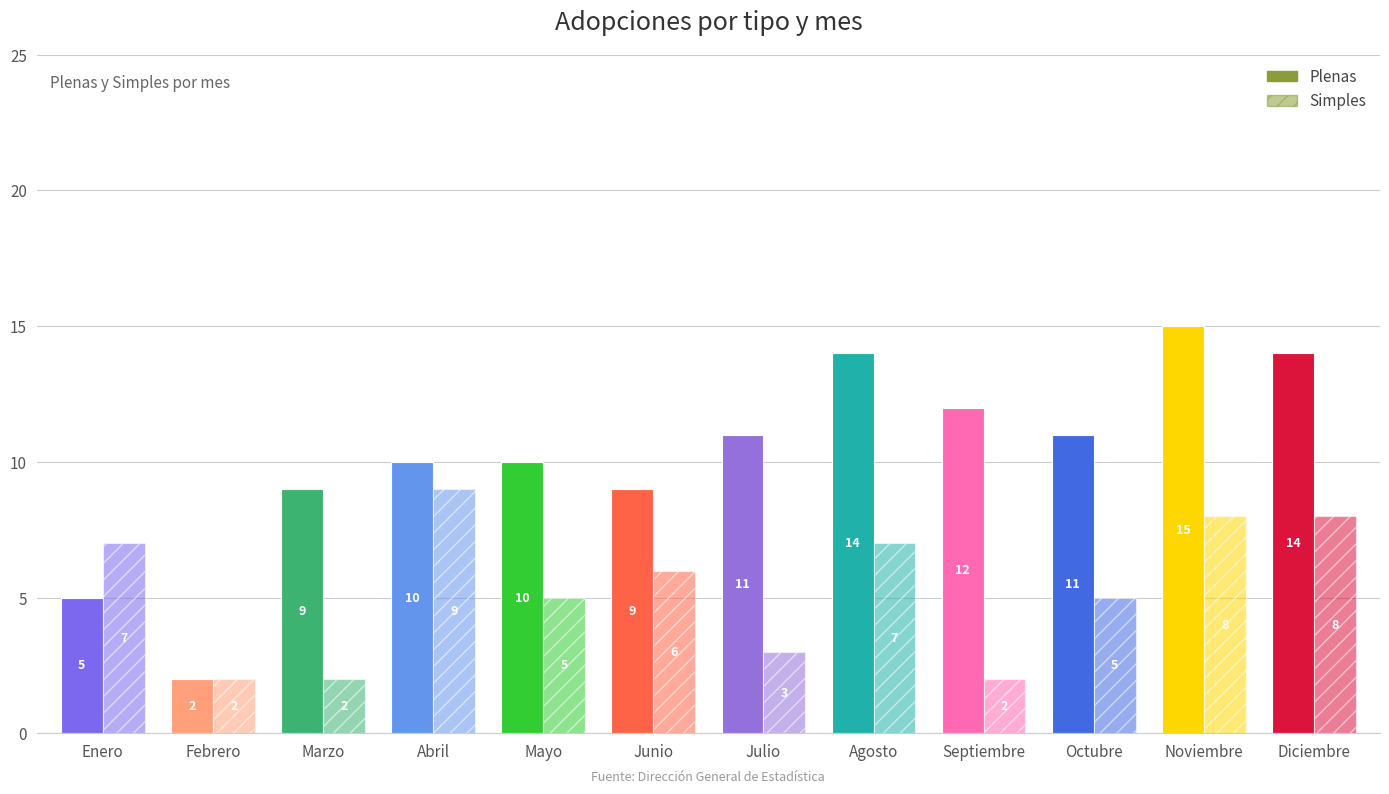

List the series in order of their overall mean, highest first.

Plenas, Simples